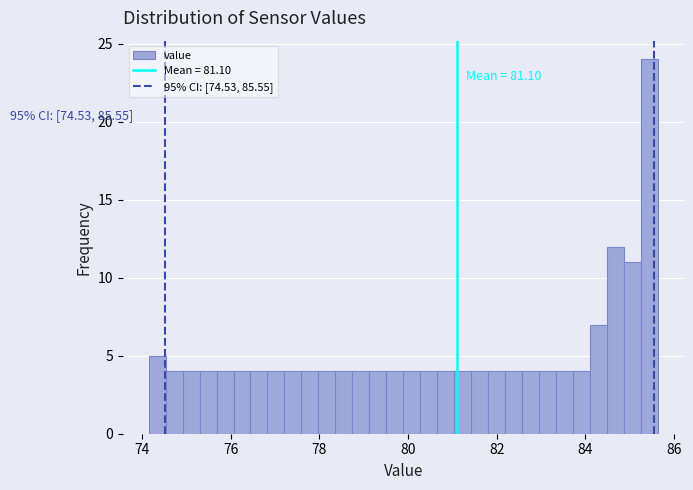

Around what value on the x-axis is the tallest bar? Give the approximate position of its centre, as read against the axis.

85.4